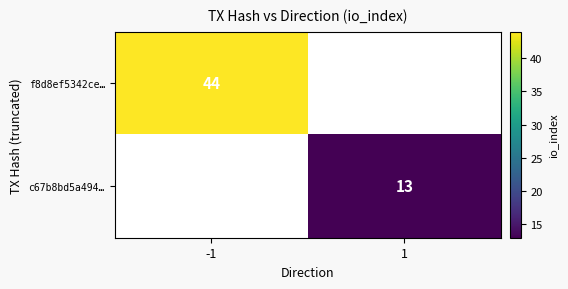

The f8d8ef5342ce… series shows 74 at -1. True or false?

False